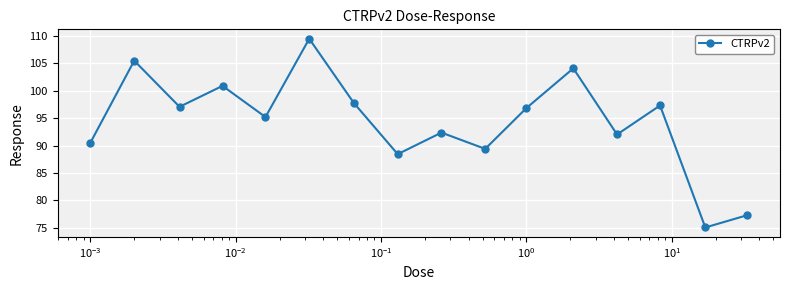

How many lines are shown in the chart?

1